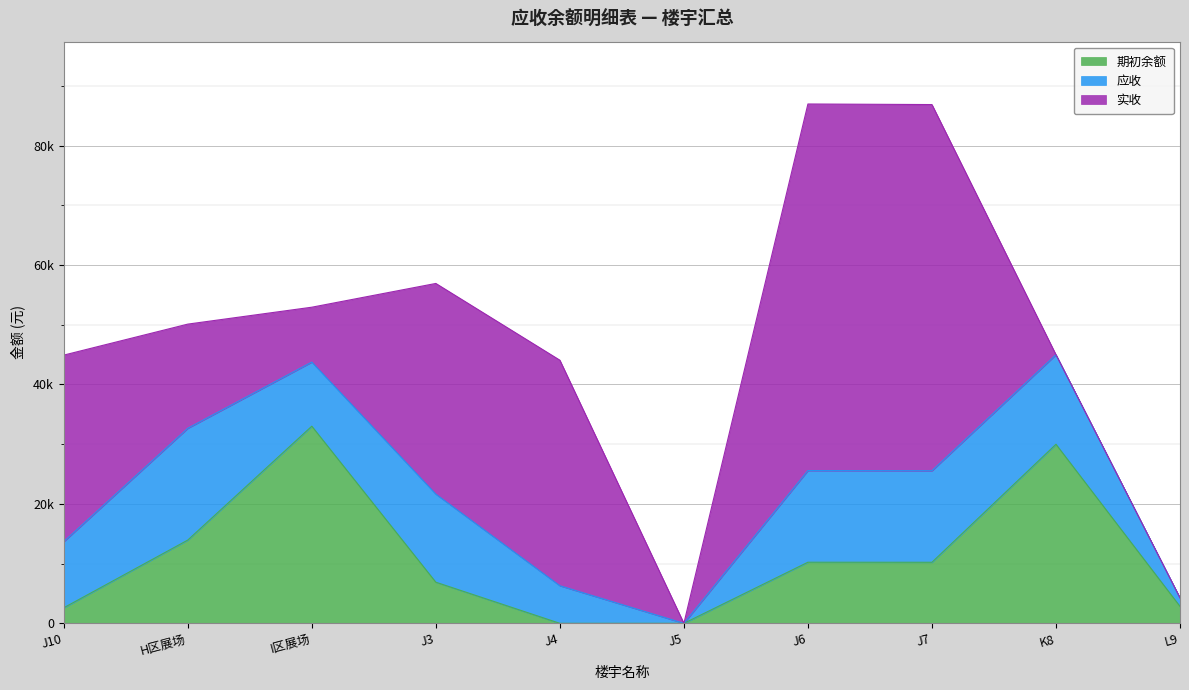

True or false: 期初余额 has a value of 2604 at J10.

True